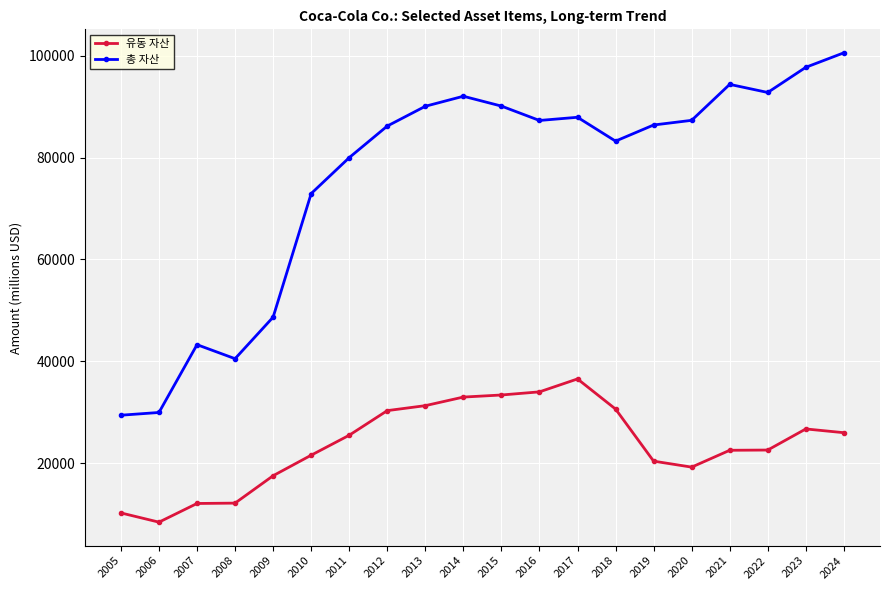

True or false: 유동 자산 has a value of 39892 at 2018.

False